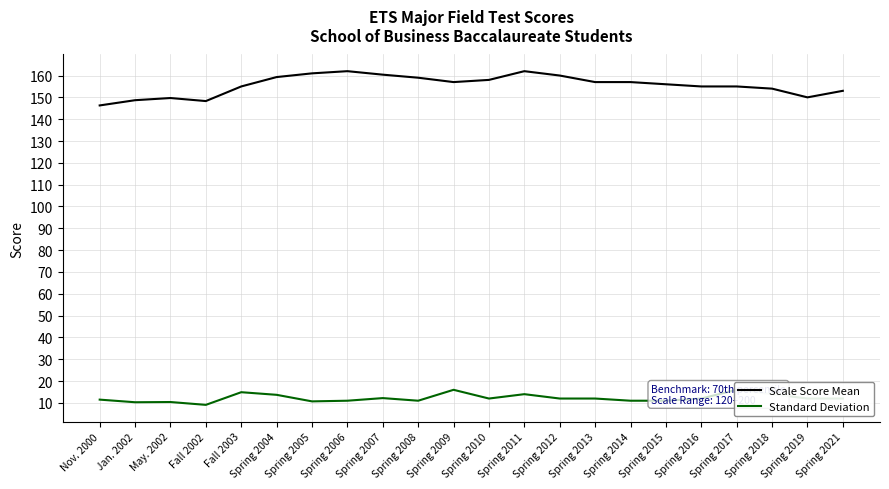

What is the approximate value of Standard Deviation at May. 2002?

10.4